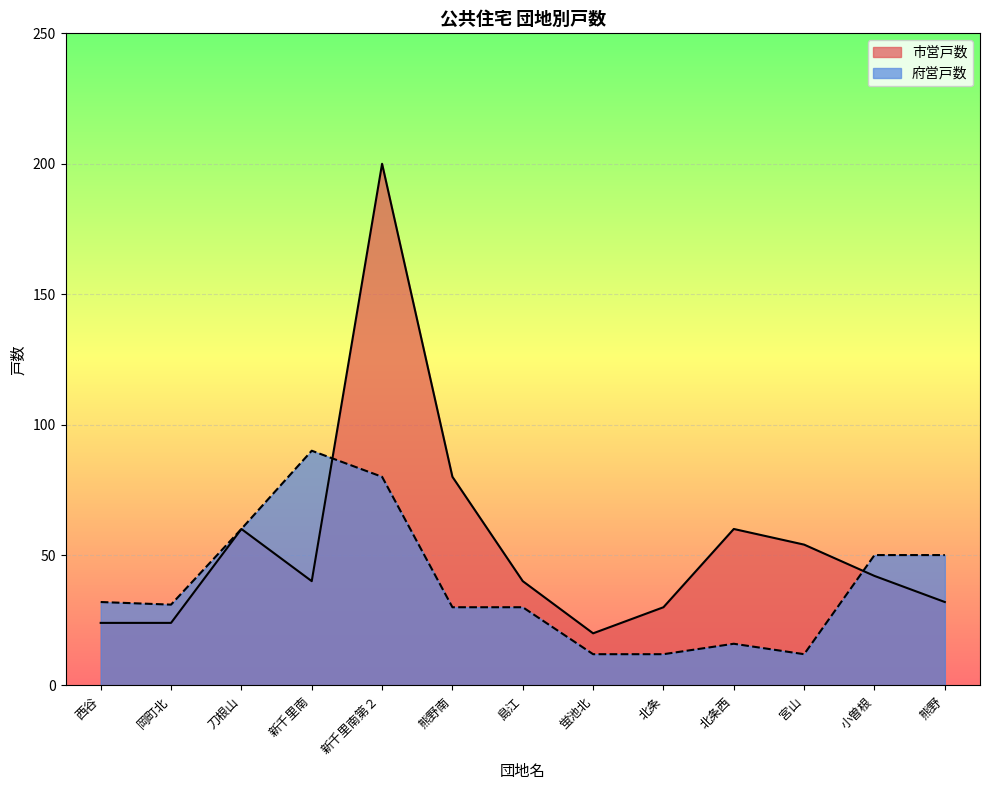

What are all the series names shown in the legend?

市営戸数, 府営戸数